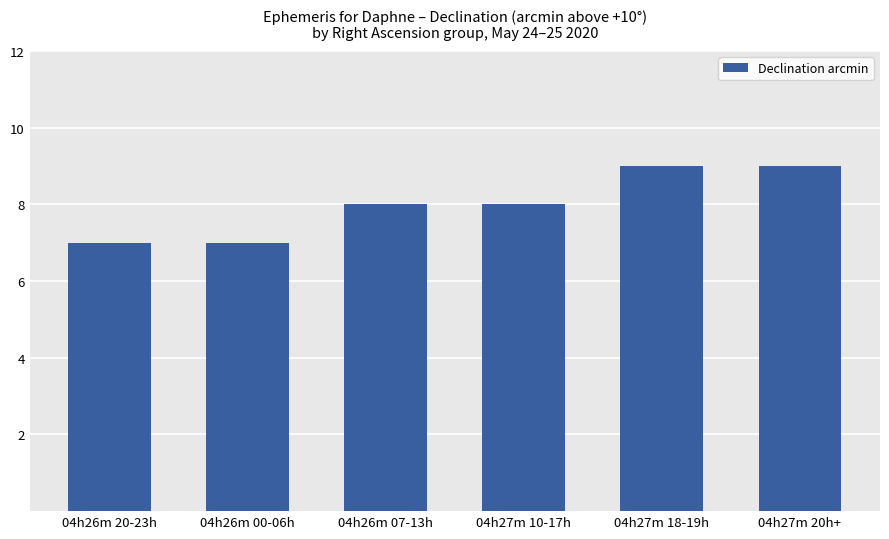

The value at 04h26m 07-13h is 8. True or false?

True